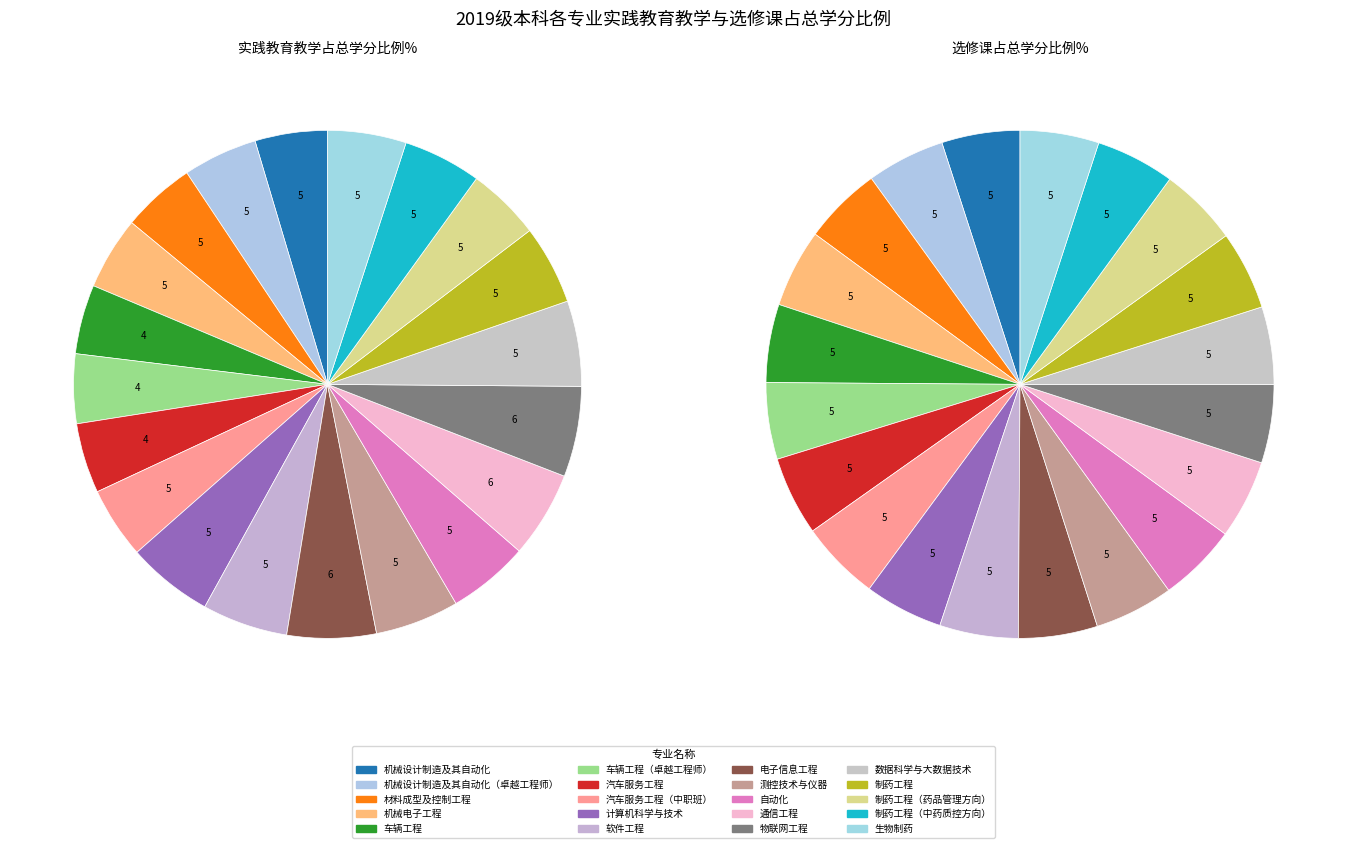

Does any single category account for the majority?

No